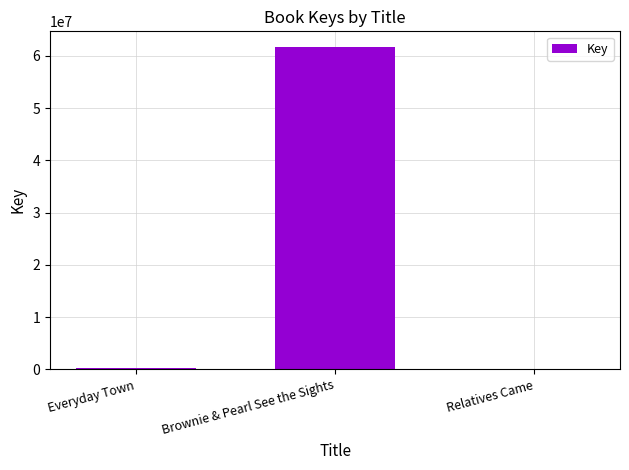

True or false: the data shows 13089257 at Brownie & Pearl See the Sights.

False